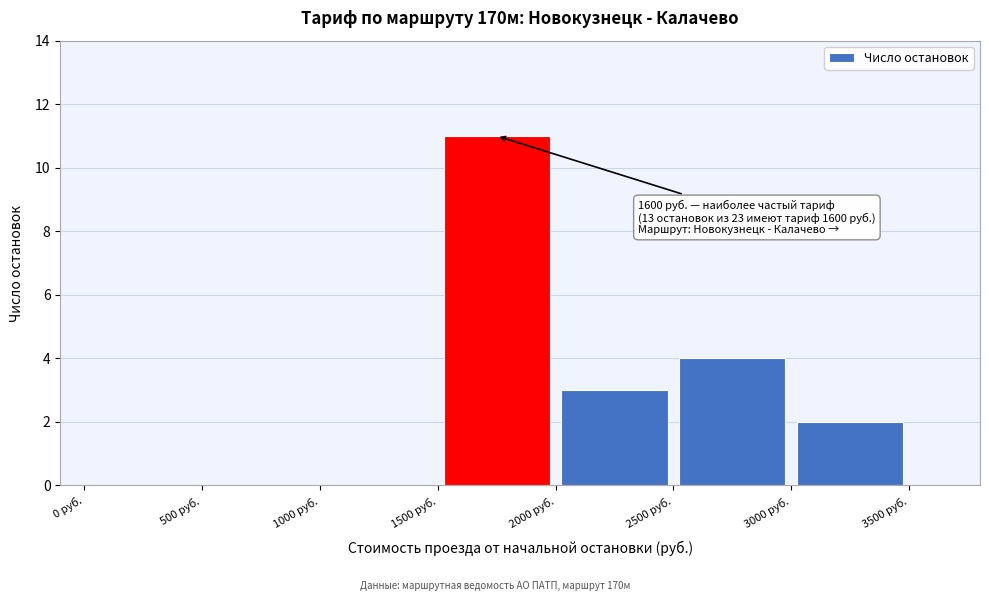

Over which range of the x-axis is the bar tallest?

1500 to 2000